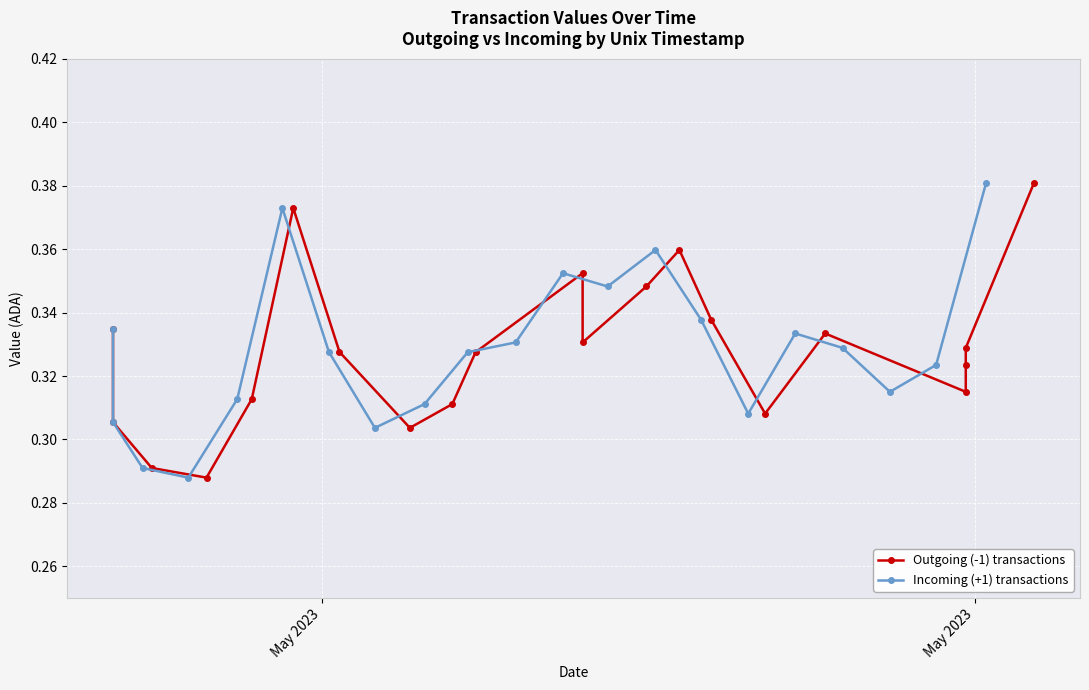

What is the minimum value for Incoming (+1) transactions?

0.3